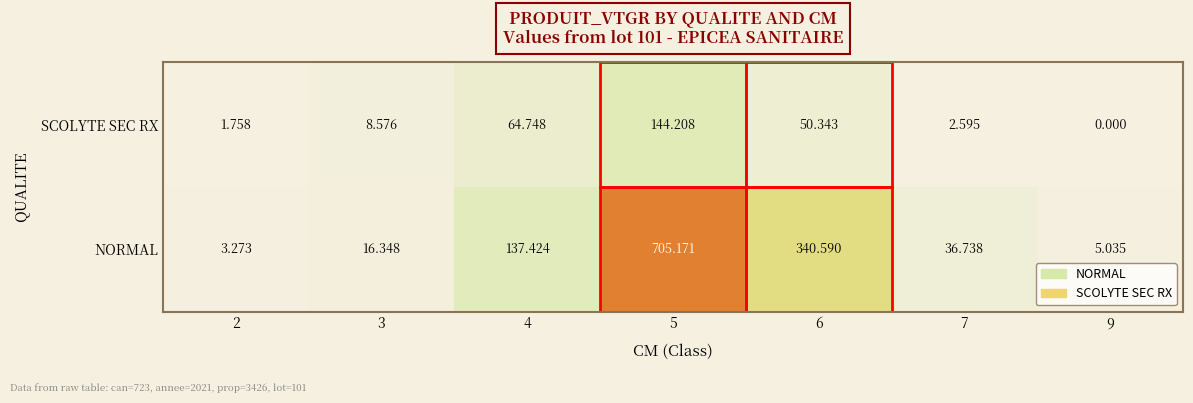

Between 2 and 9, which series saw the biggest shift?

NORMAL